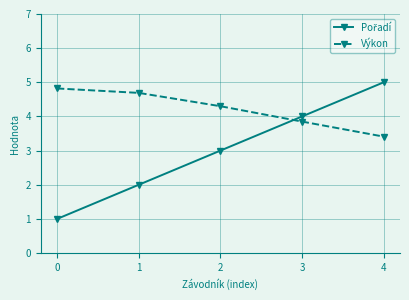

What is the sum of the Výkon values at 0 and 2?

9.1